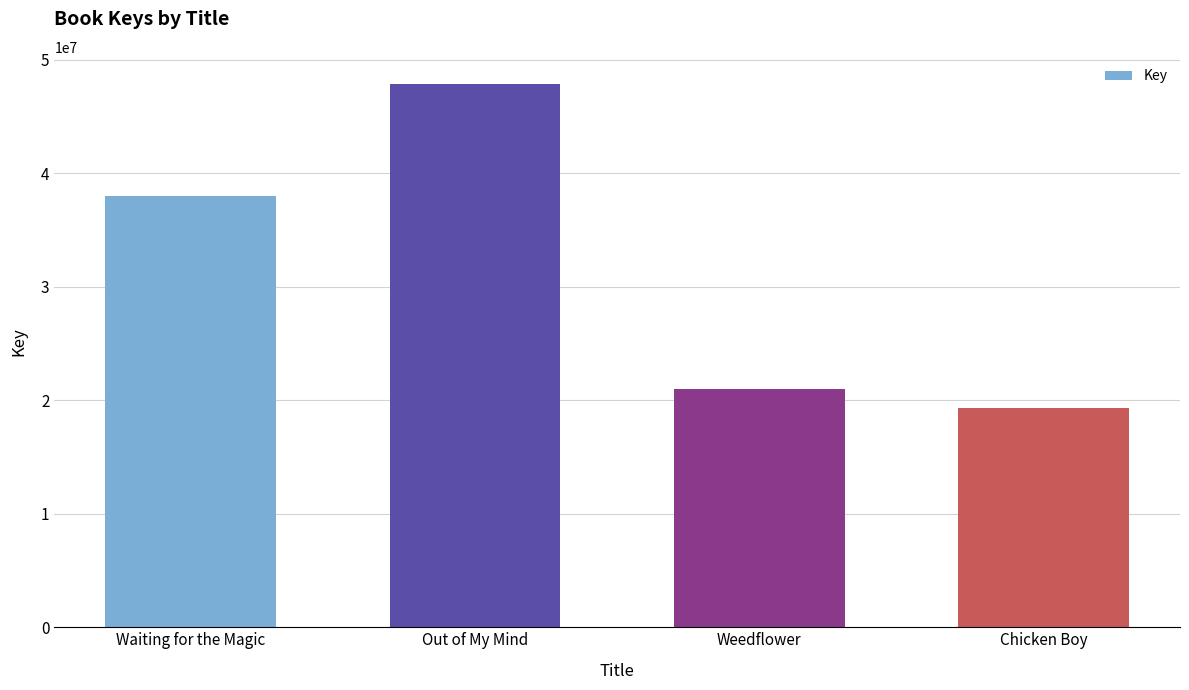

Rank the categories by value from lowest to highest.

Chicken Boy, Weedflower, Waiting for the Magic, Out of My Mind